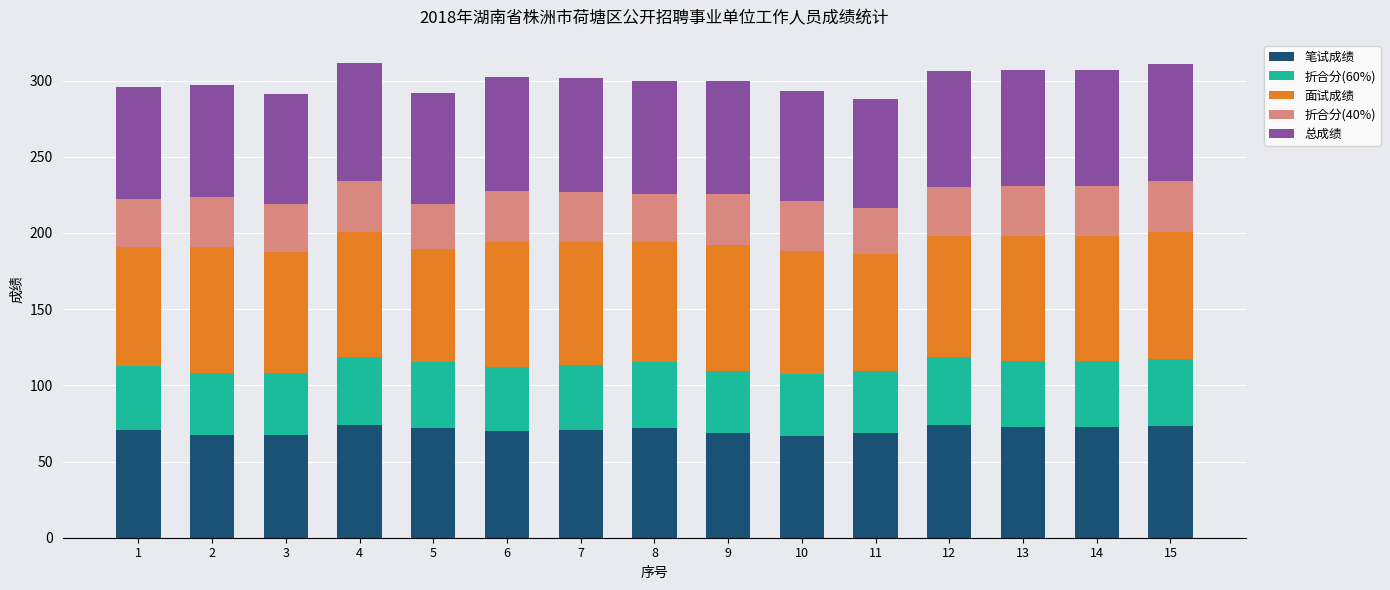

What is the total value across all series at 2?

297.4